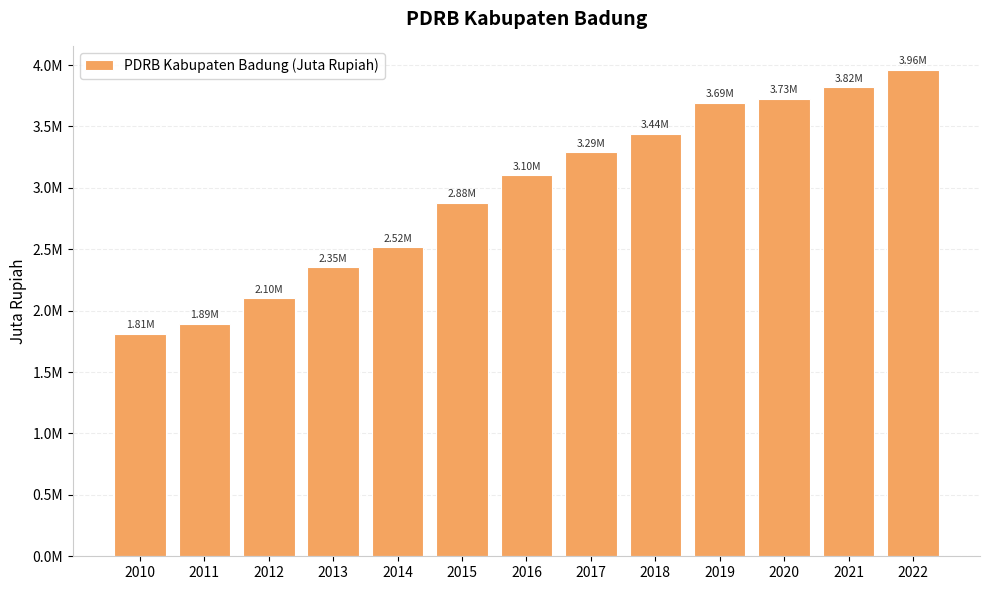

List the labels in order of value, largest first.

2022, 2021, 2020, 2019, 2018, 2017, 2016, 2015, 2014, 2013, 2012, 2011, 2010